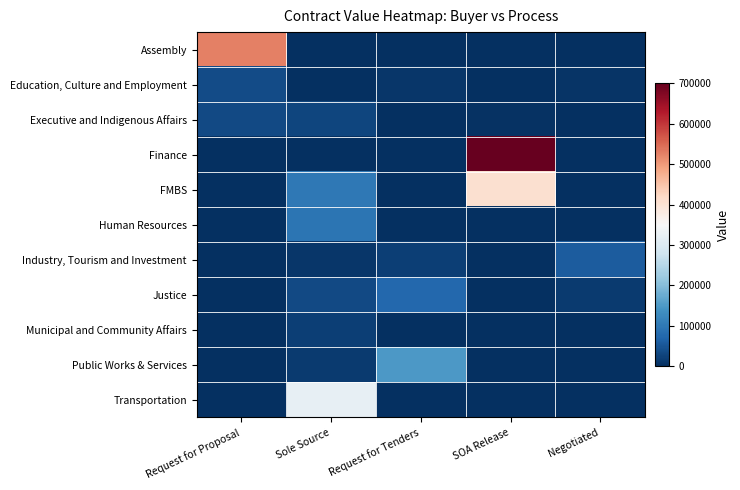

Which has a higher value, Request for Proposal or Request for Tenders?

Request for Proposal